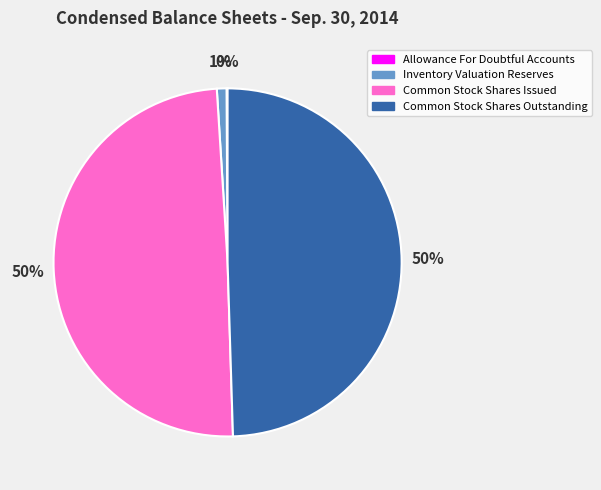

To the nearest percent, what is the difference between the Common Stock Shares Issued and Inventory Valuation Reserves slice percentages?

49%